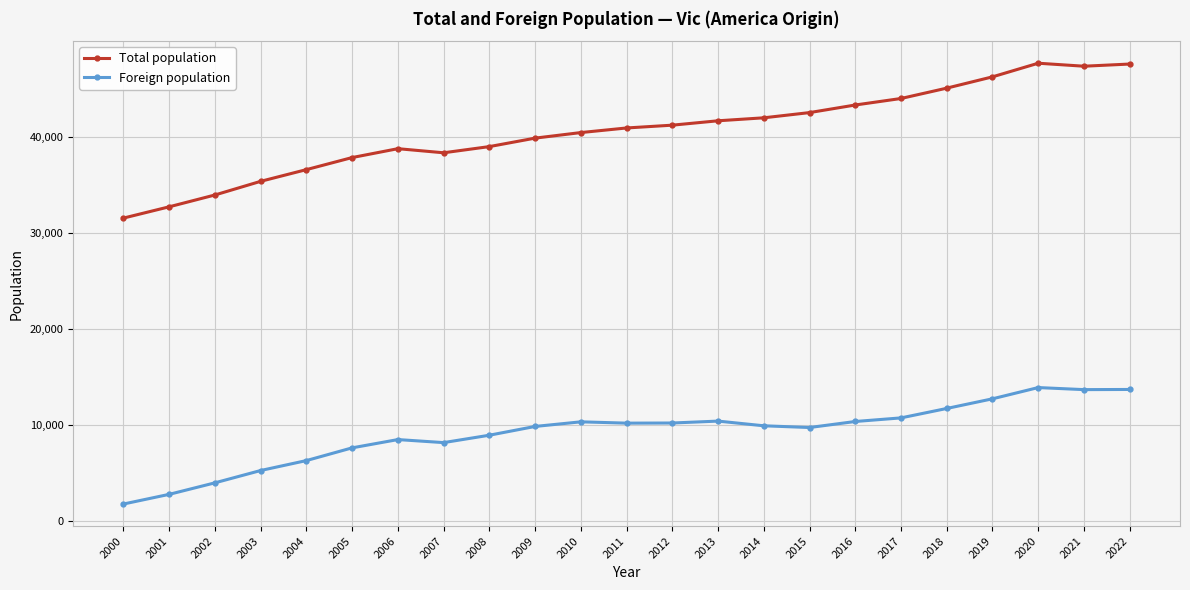

Between 2004 and 2020, which series saw the biggest shift?

Total population